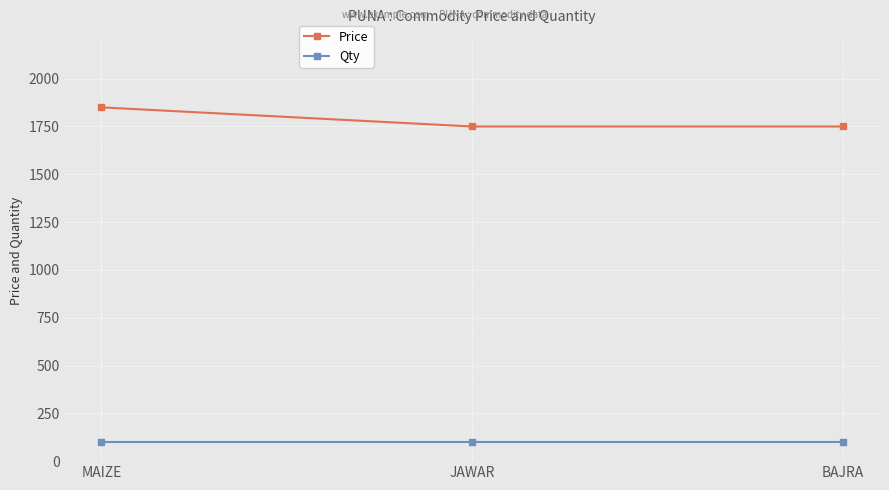

Reading left to right, transcribe all the data shown in this chart.

Price: 1850	1750	1750
Qty: 100	100	100